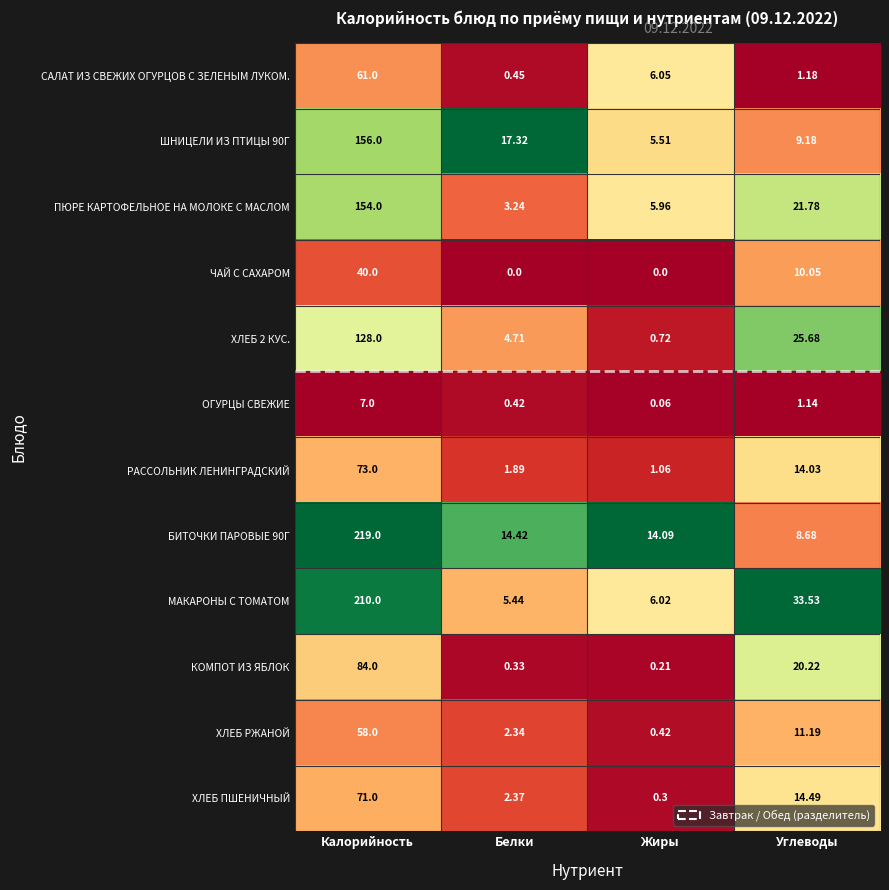

Which label corresponds to the largest value in the chart?

Калорийность